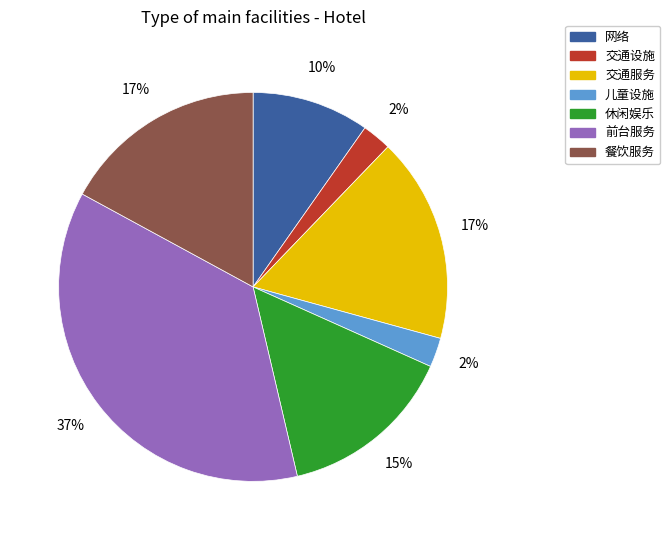

Count the number of slices in the pie.

7